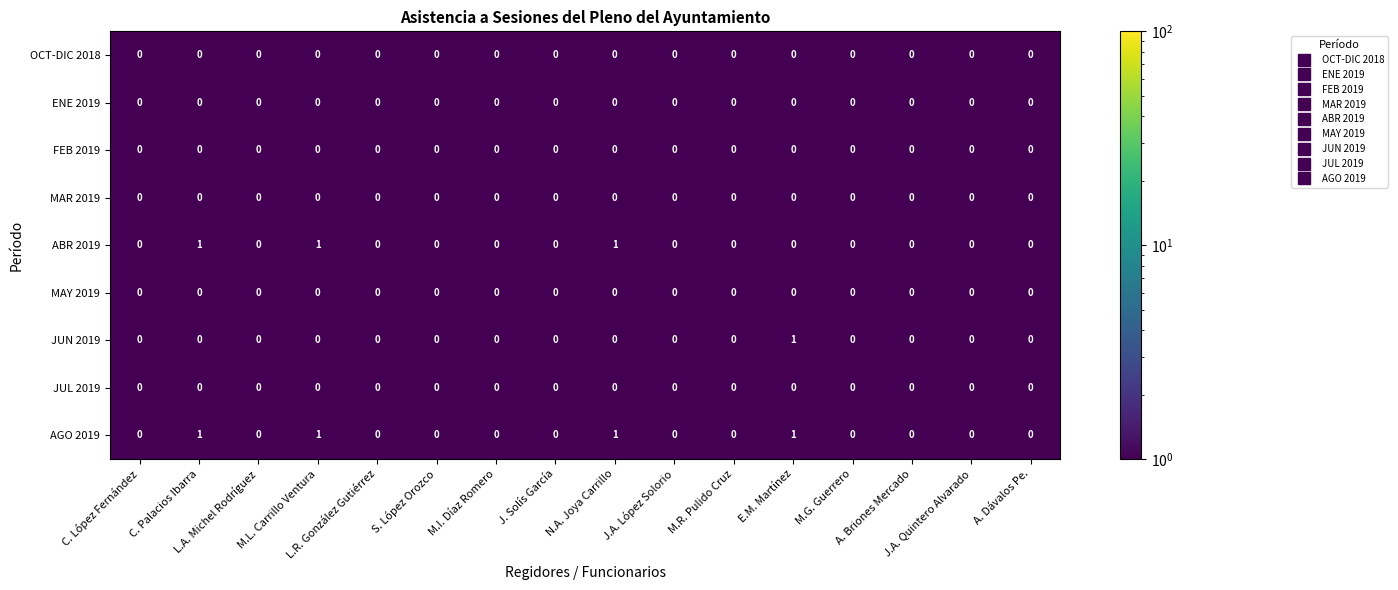

Which series has the largest total across all categories?

AGO 2019